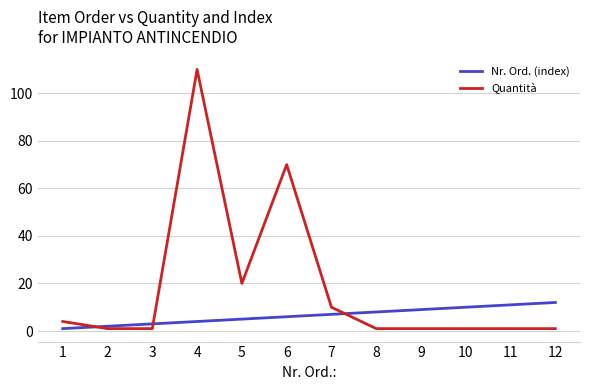

What is the smallest value displayed?

1